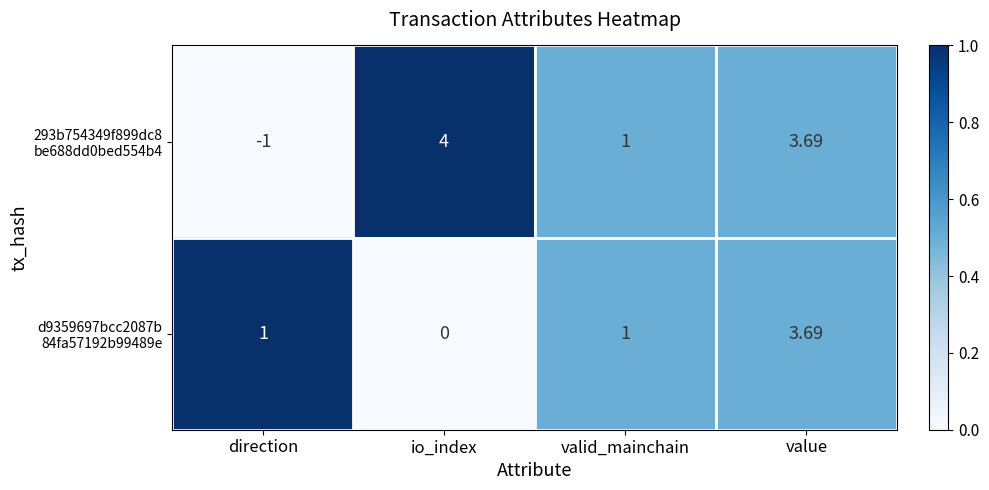

Which label corresponds to the largest value in the chart?

io_index